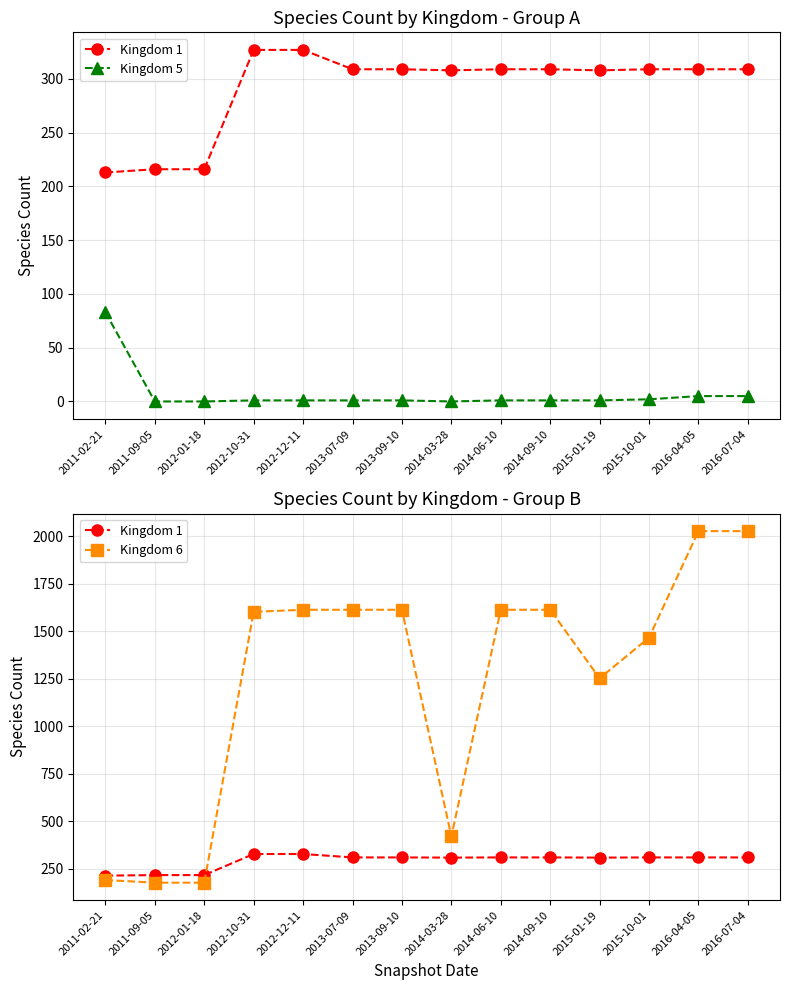

What is the total value across all series at 2013-09-10?

1923